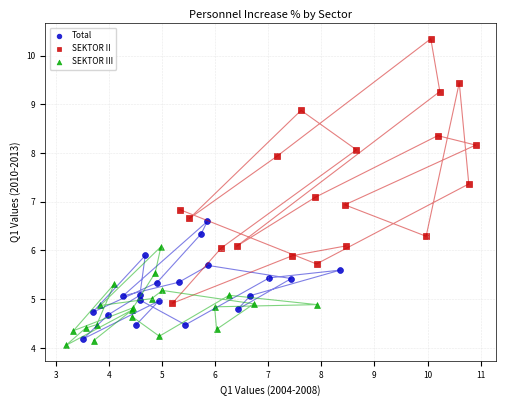

Which series reaches the maximum Y coordinate?

SEKTOR II